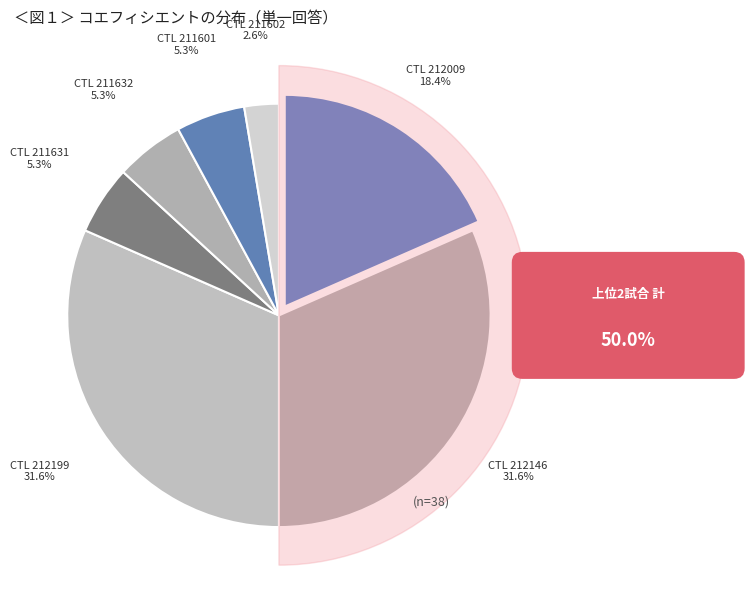

How many slices are in this pie chart?

7